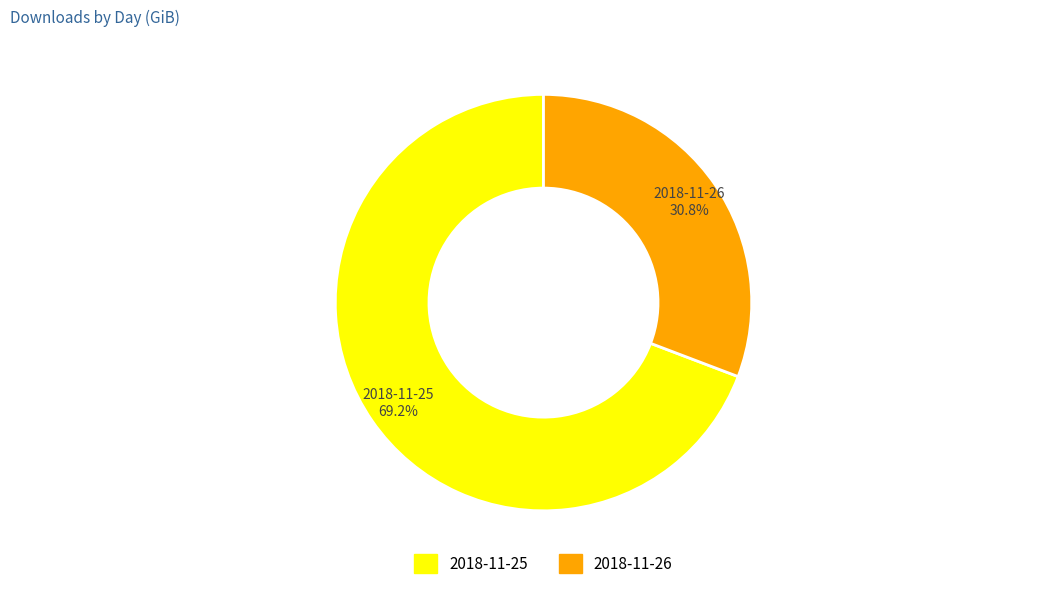

What percentage is the 2018-11-25 slice, to the nearest percent?

69%